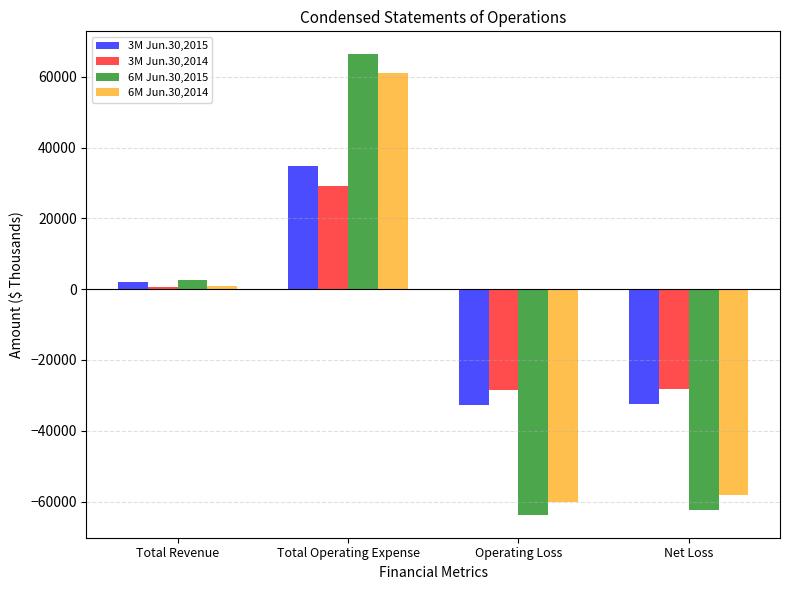

The 6M Jun.30,2015 series shows -62533 at Net Loss. True or false?

True